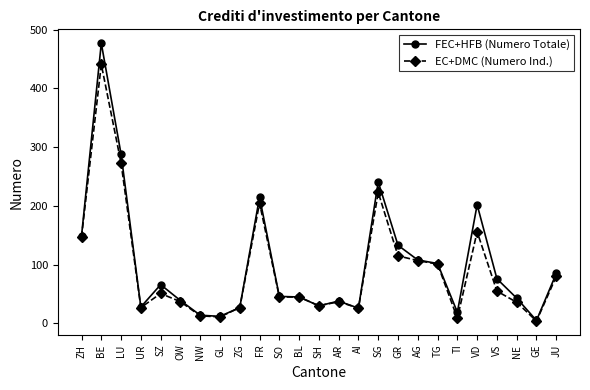

At which category does FEC+HFB (Numero Totale) reach its first local valley?

UR